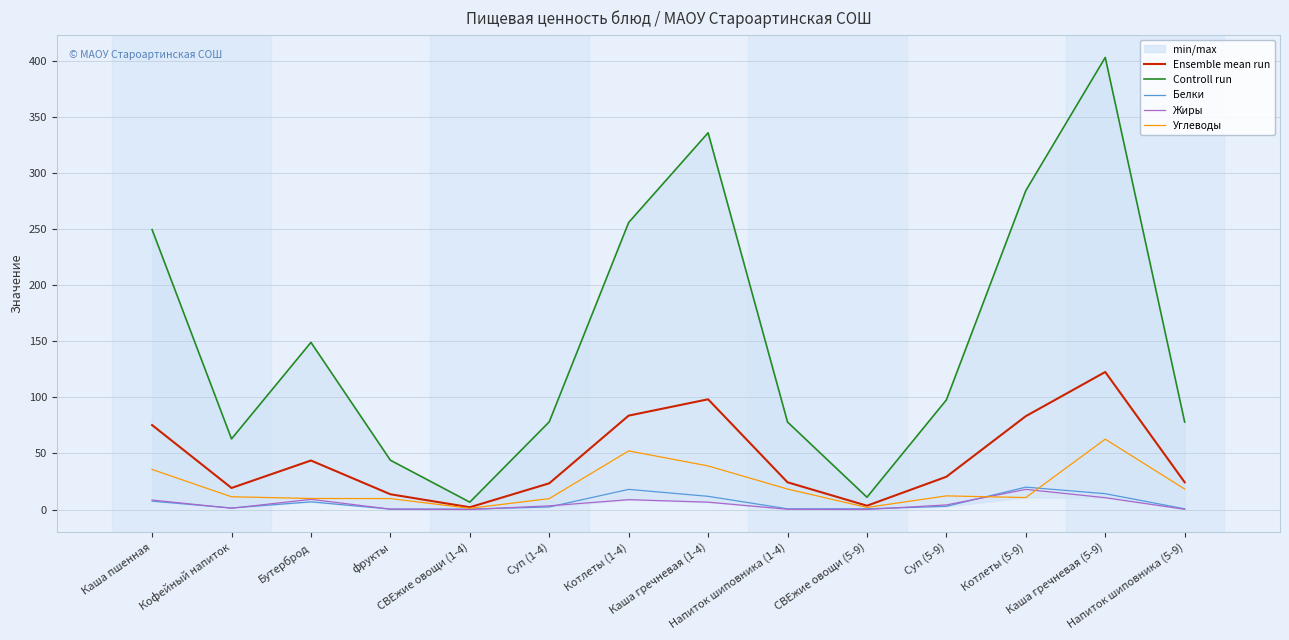

True or false: Белки has more than 0 points higher than both neighbors.

True